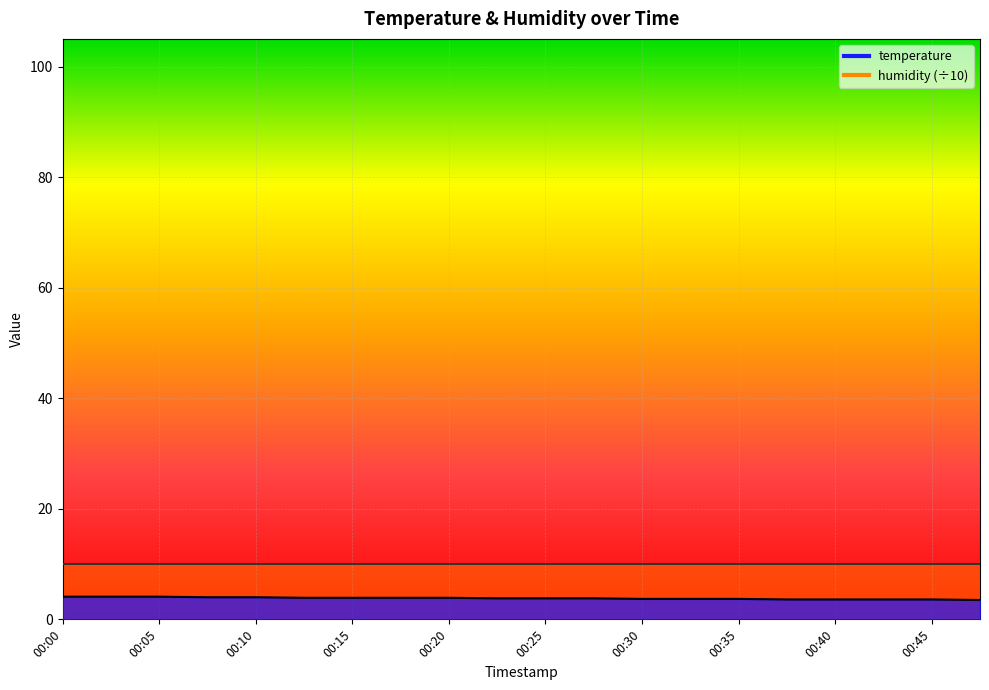

At which category does the chart reach its peak across all series?

00:00